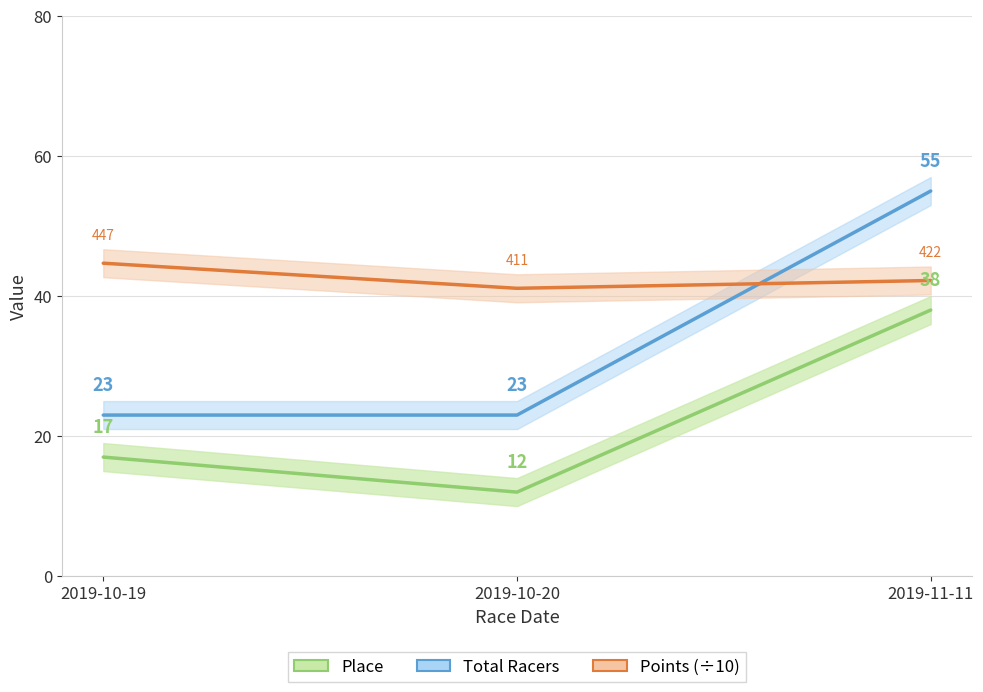

At which category does the chart reach its minimum across all series?

2019-10-20